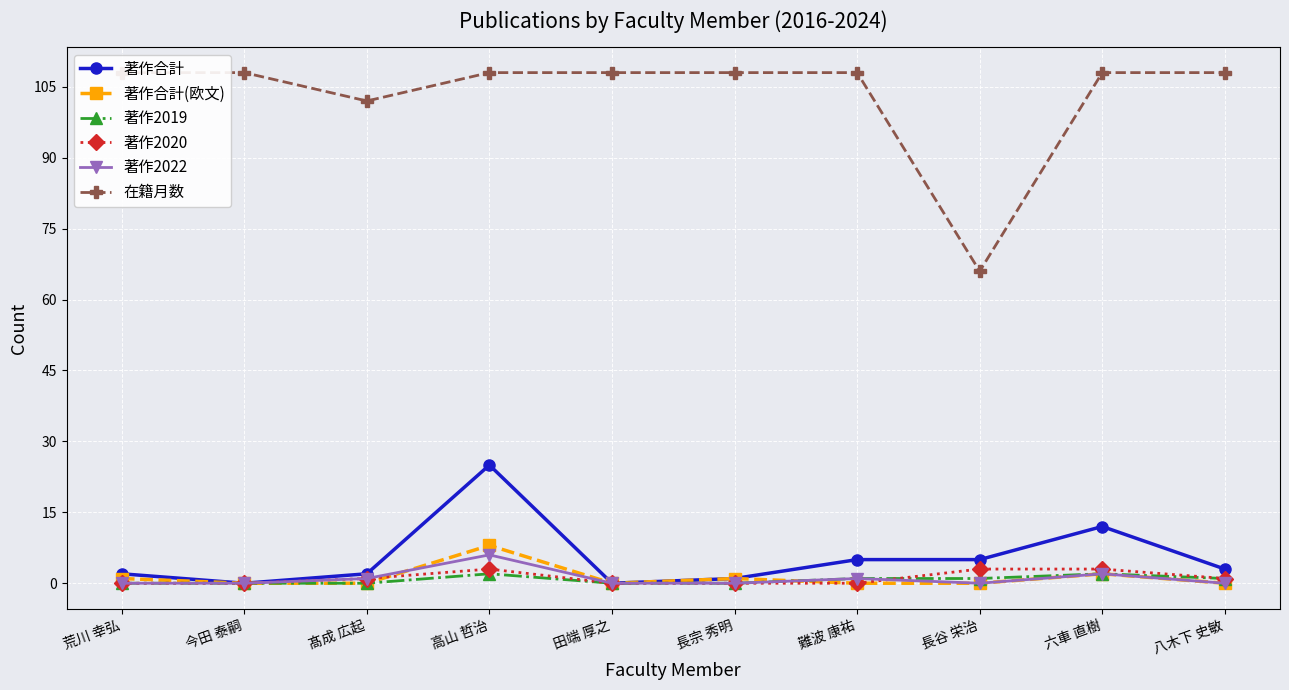

Which category has the highest value in the 著作2022 series?

高山 哲治